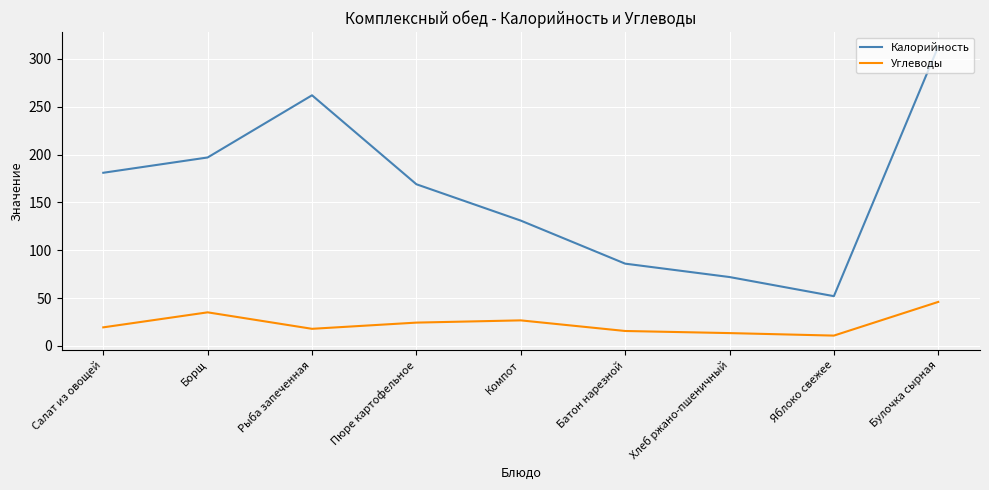

What position from the left is Булочка сырная?

9